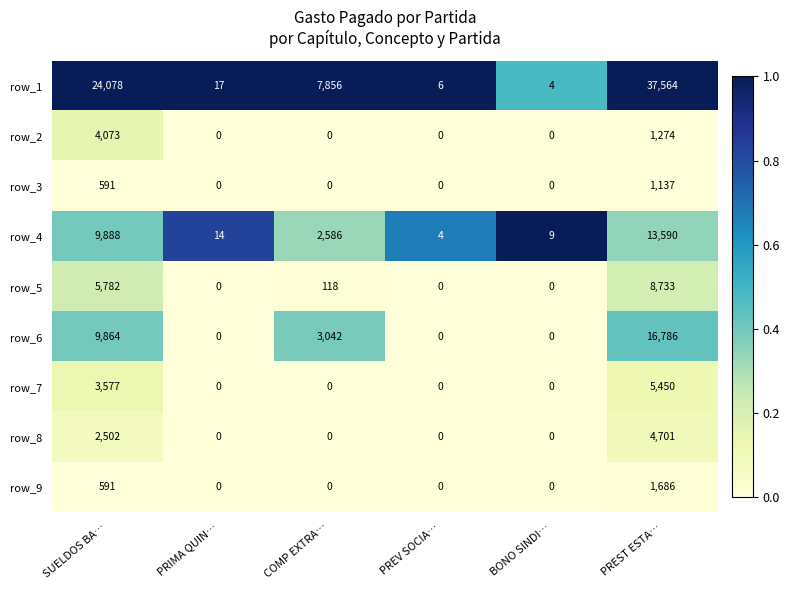

What is the spread (max minus min) of values at SUELDOS BA…?

23487